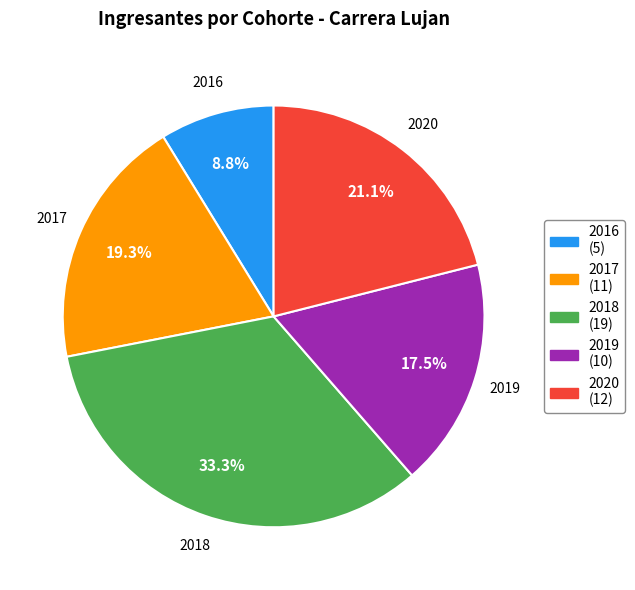

To the nearest percent, what is the difference between the largest and smallest slice percentages?

25%